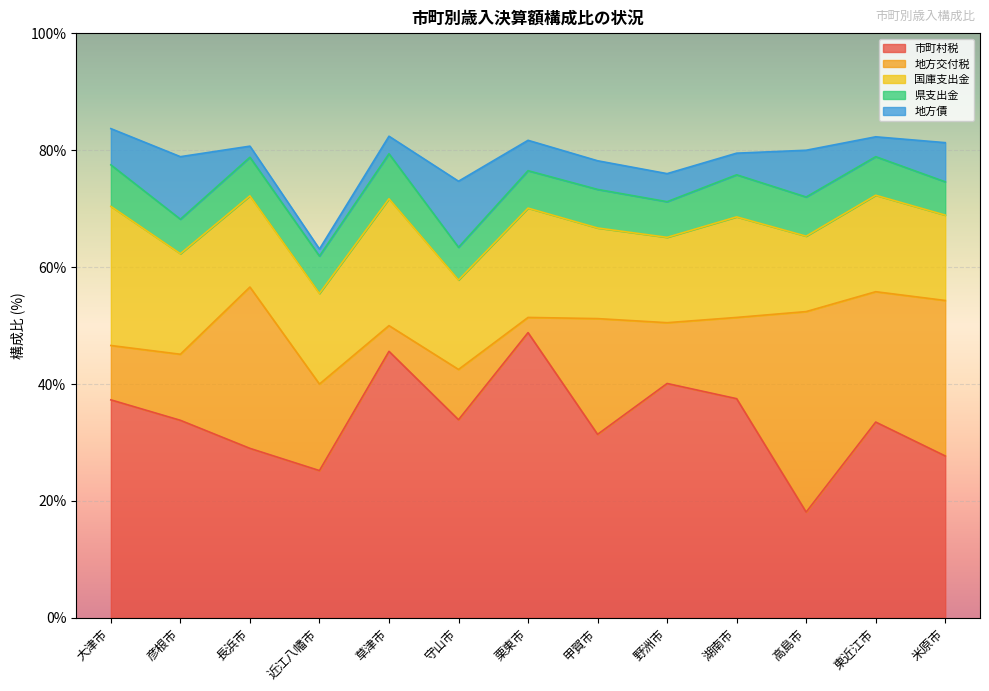

Between 高島市 and 守山市, which is larger?

守山市